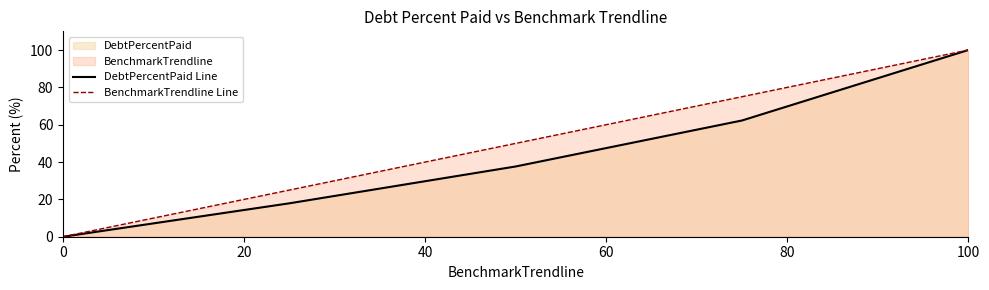

At which category is the sum across all series the highest?

100